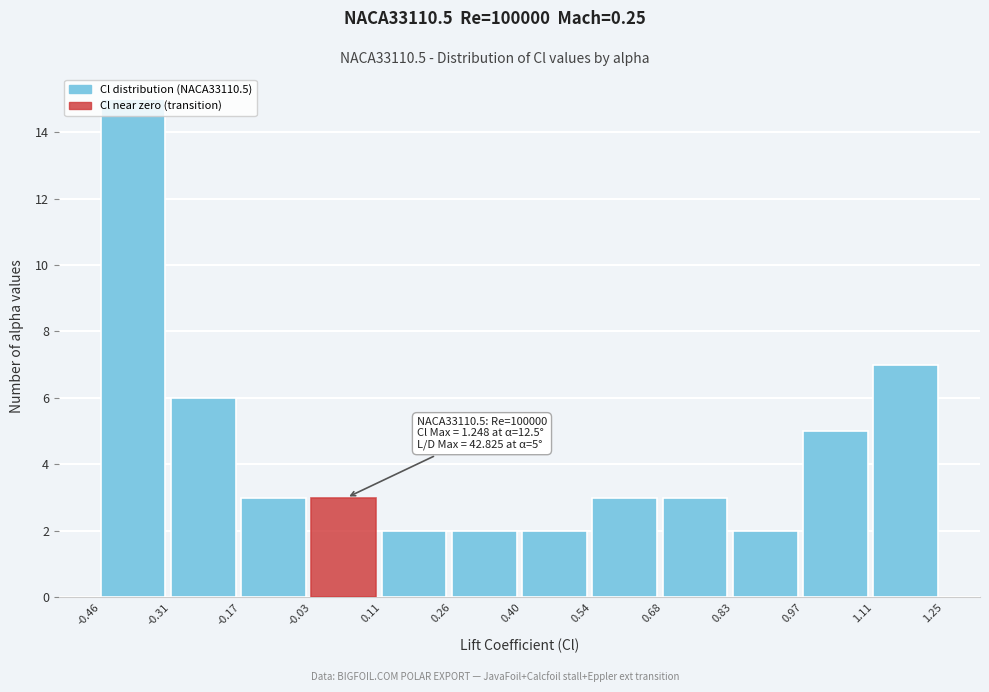

Over which range of the x-axis is the bar tallest?

-0.46 to -0.31